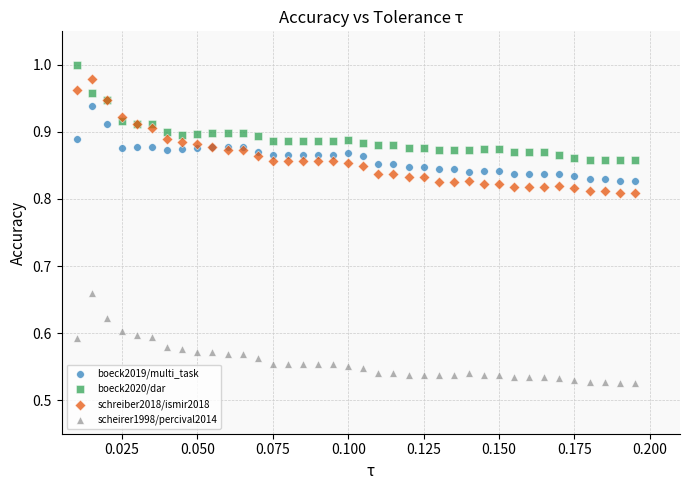

Which series contains the lowest Y value?

scheirer1998/percival2014